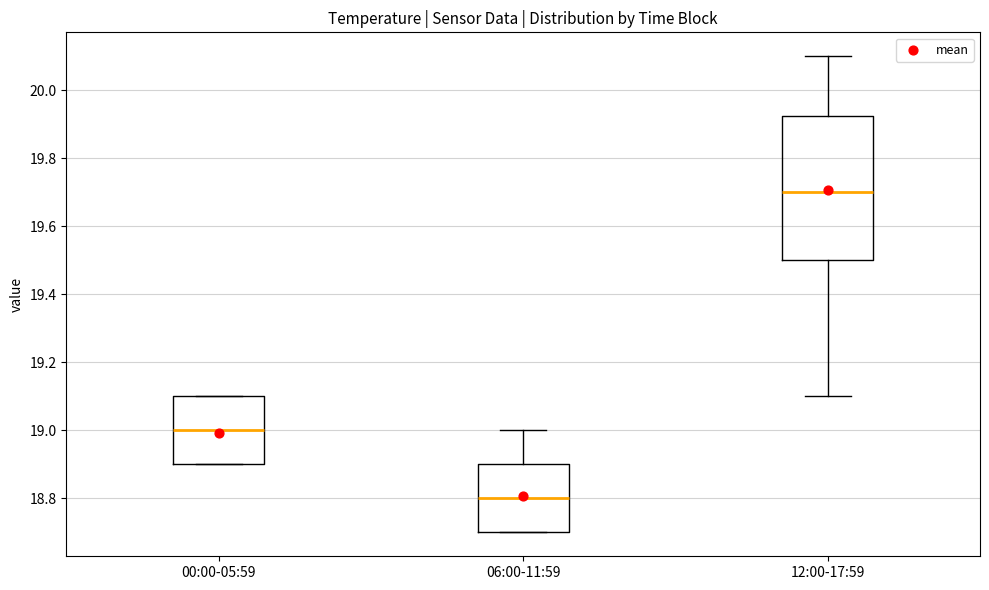

Reading left to right, read every box against the y-axis: the position of its median line, the range the box covers, and the ends of its whiskers. The values are not printed on the chart, so give them approximately, as read against the axis.

00:00-05:59: median 19.00, box 18.90 to 19.10, whiskers 18.90 to 19.10
06:00-11:59: median 18.80, box 18.70 to 18.90, whiskers 18.70 to 19.00
12:00-17:59: median 19.70, box 19.50 to 19.92, whiskers 19.10 to 20.10